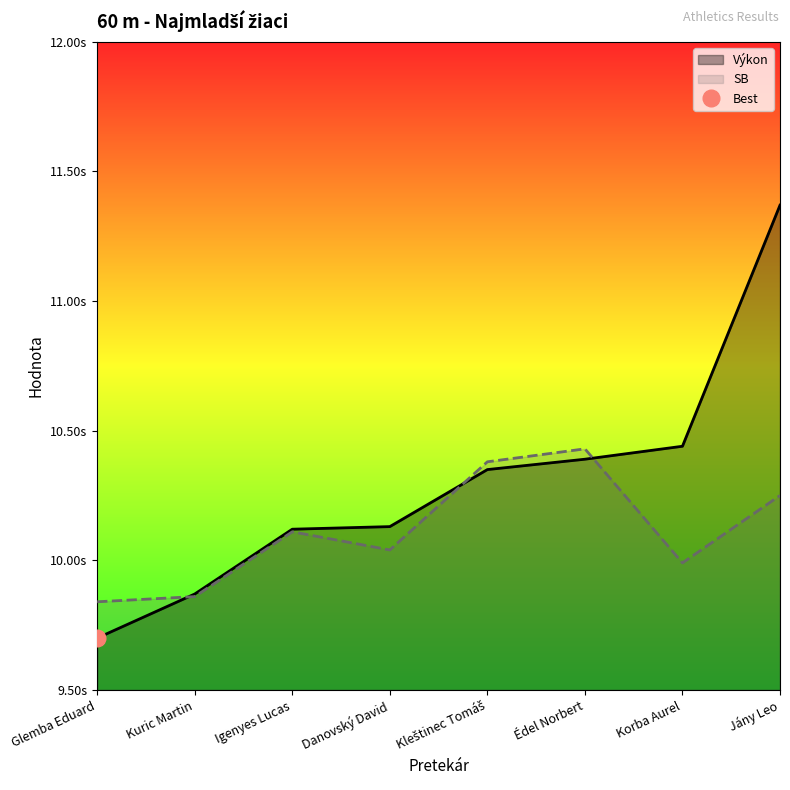

What are all the series names shown in the legend?

Výkon, SB